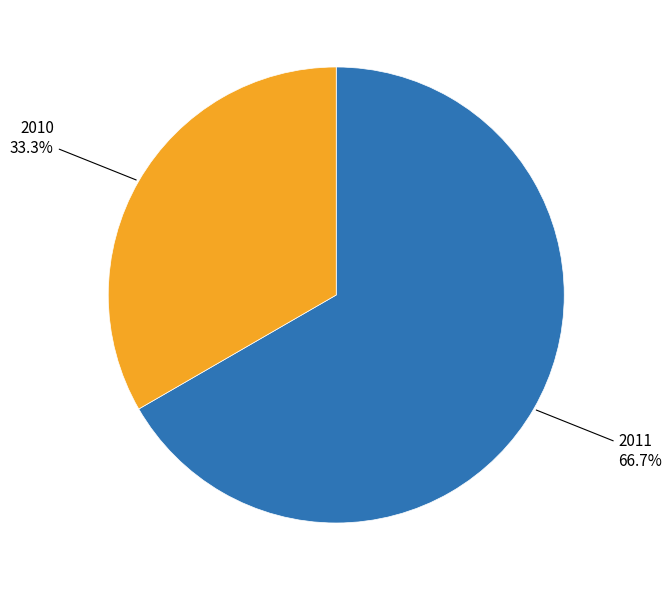

Does any single category account for the majority?

Yes